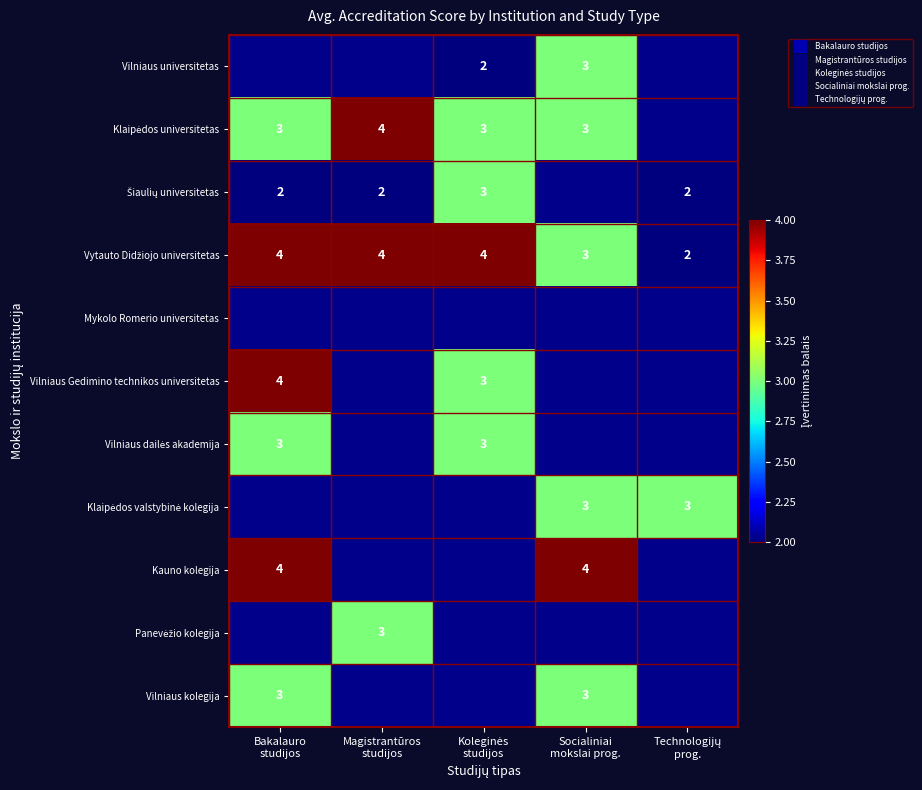

Count the number of data series in this chart.

11